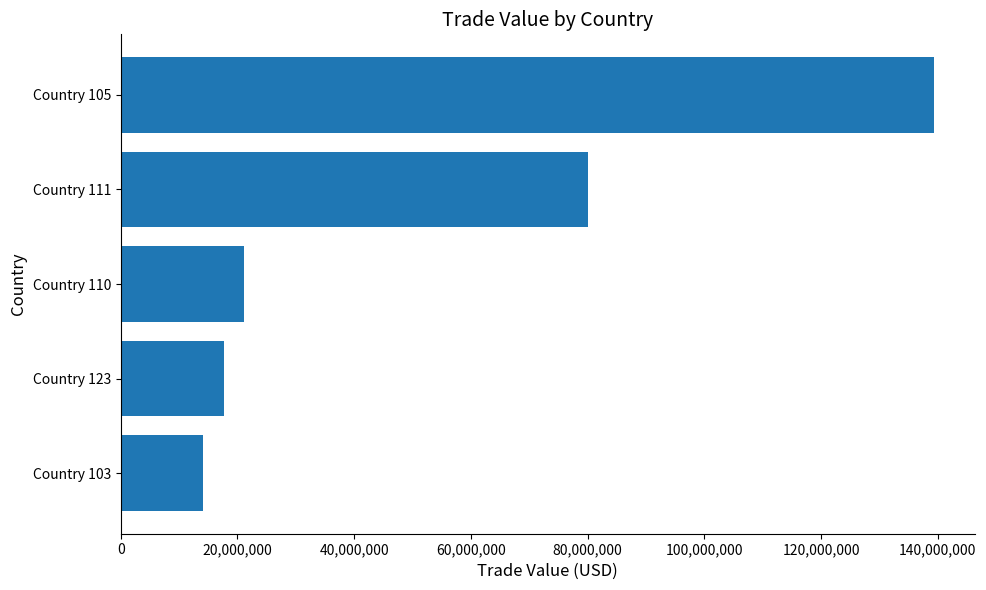

Reading bottom to top, what are all the values shown in this chart?

Country 103=14140573	Country 123=17734376	Country 110=21073111	Country 111=80058833	Country 105=139356741